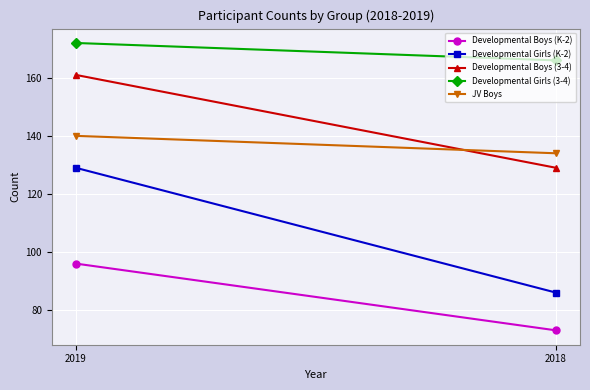

The value of Developmental Boys (3-4) at 2018 is 38. True or false?

False